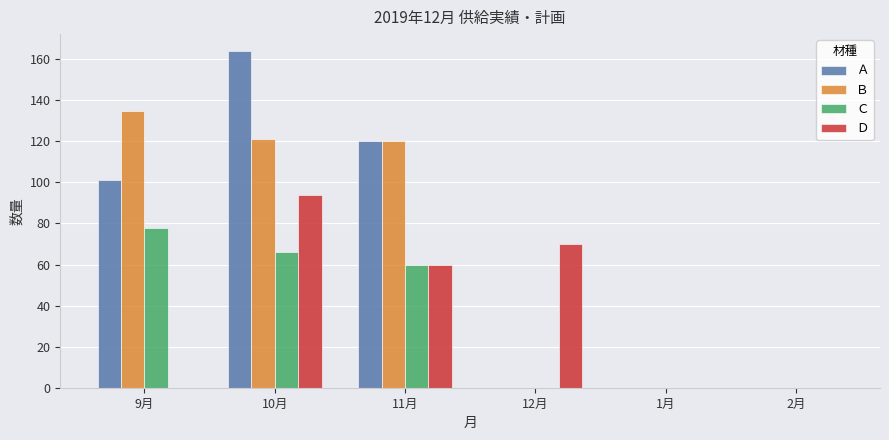

Reading right to left, list all the values displayed in this chart.

Ａ: 2月=0	1月=0	12月=0	11月=120	10月=164	9月=101
Ｂ: 2月=0	1月=0	12月=0	11月=120	10月=121	9月=135
Ｃ: 2月=0	1月=0	12月=0	11月=60	10月=66	9月=78
Ｄ: 2月=0	1月=0	12月=70	11月=60	10月=94	9月=0